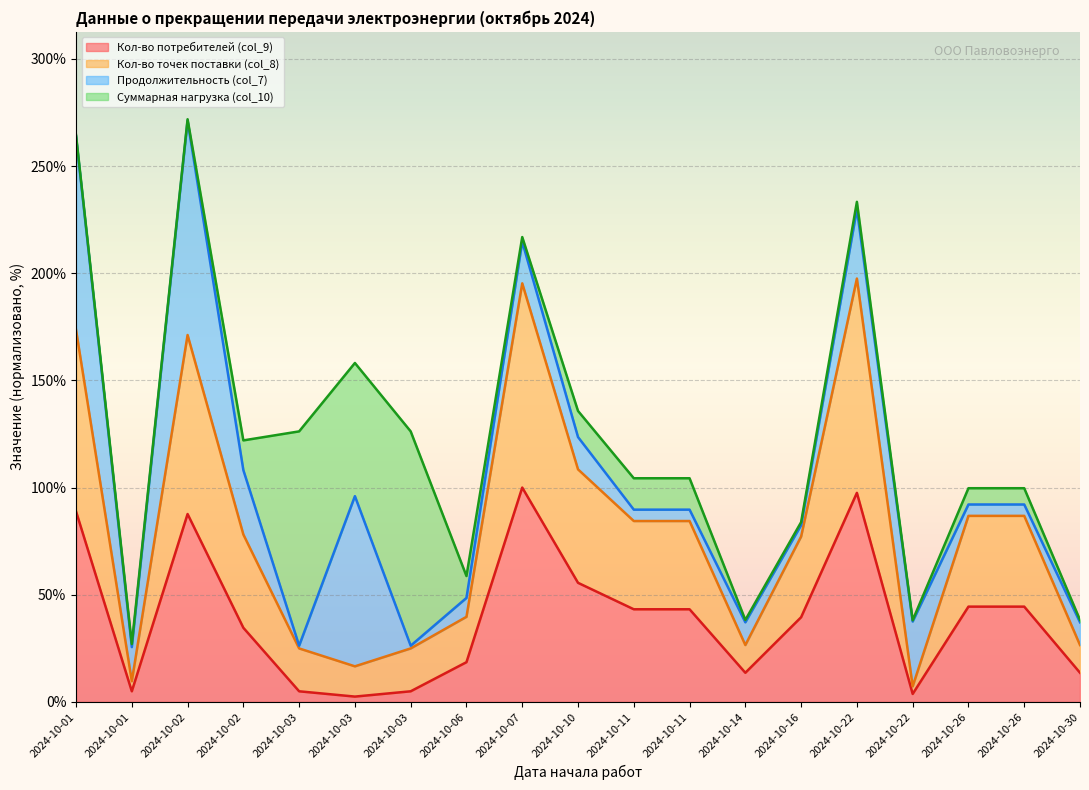

What is the sum of the Кол-во потребителей (col_9) values at 2024-10-10 and 2024-10-26?

100.0